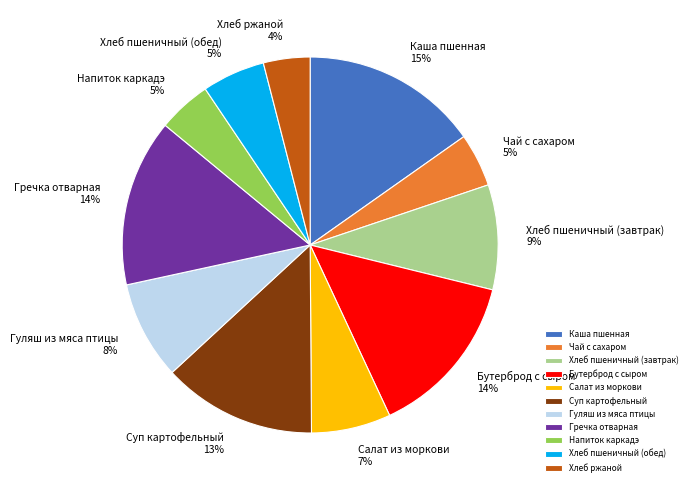

Which category has the biggest portion of the pie?

Каша пшенная